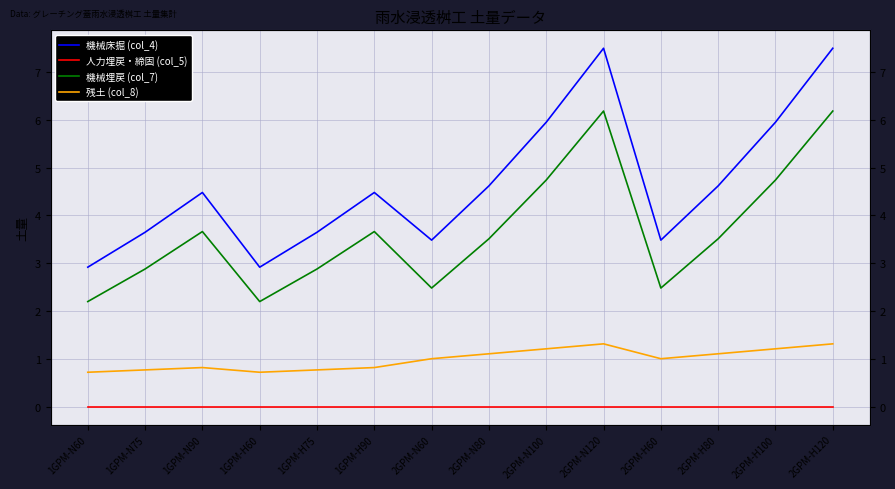

Is it true that 残土 (col_8) equals 0.8 at 1GPM-N90?

True